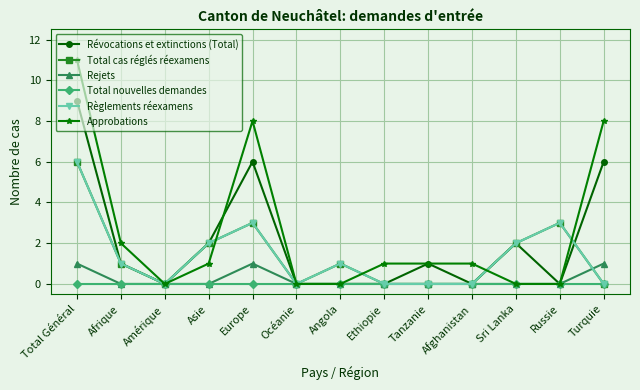

What is the average value of the Total cas réglés réexamens series?

1